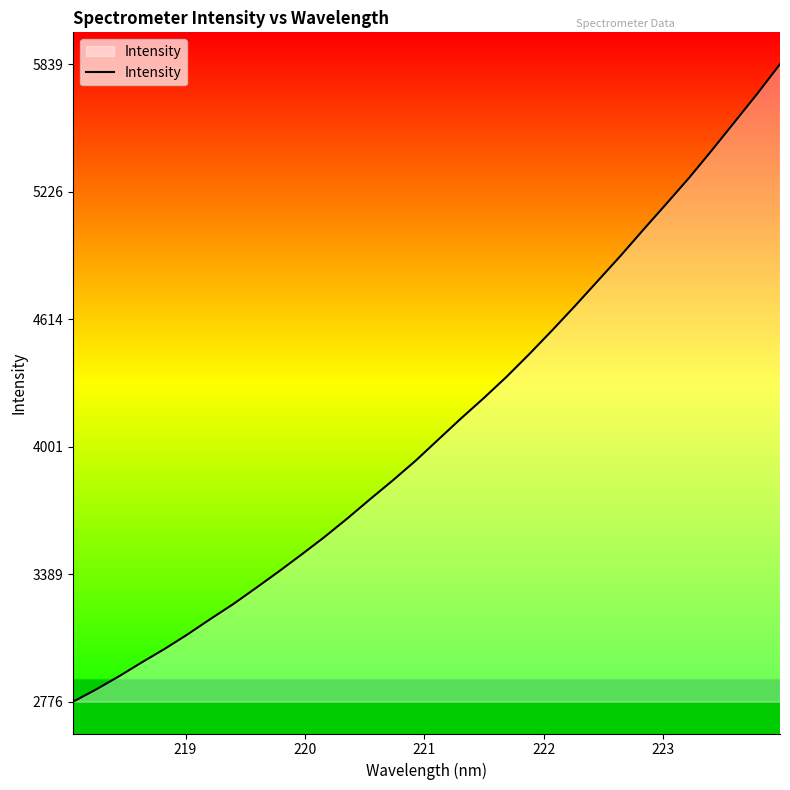

What is the difference between the maximum and minimum values?

3062.6